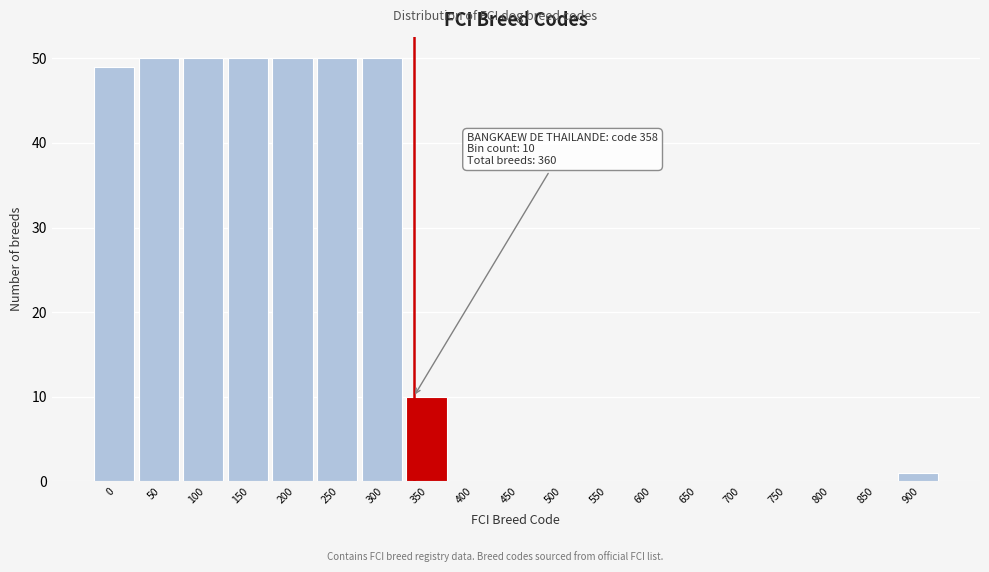

Reading right to left, what are all the values shown in this chart?

900=1	850=0	800=0	750=0	700=0	650=0	600=0	550=0	500=0	450=0	400=0	350=10	300=50	250=50	200=50	150=50	100=50	50=50	0=49